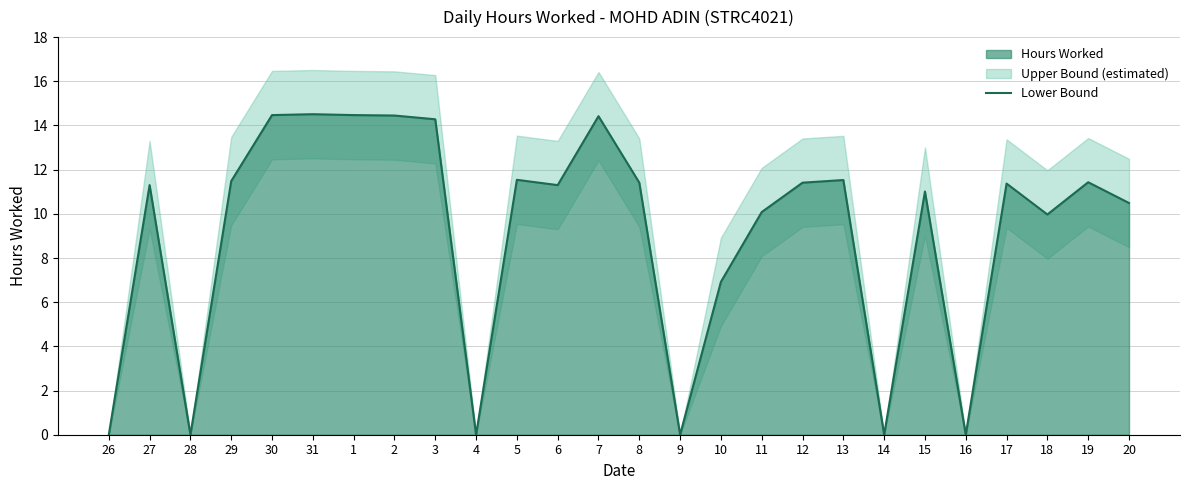

What is the label of the 25th point from the right?

27